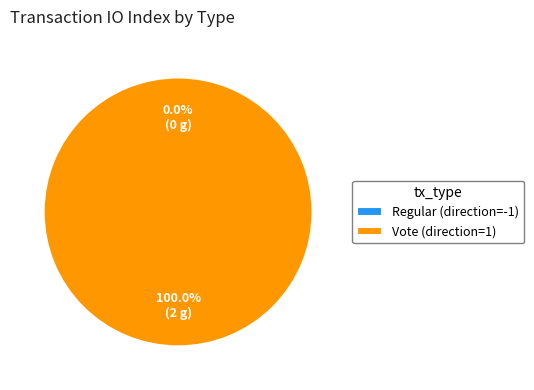

What is the change in value from Regular (direction=-1) to Vote (direction=1)?

+2